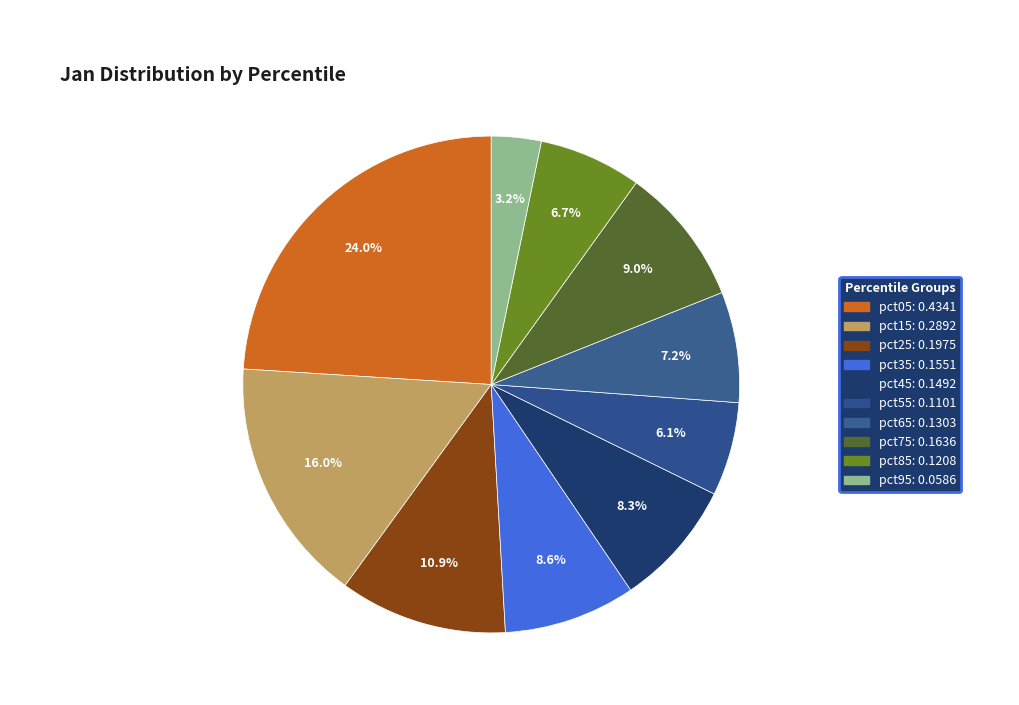

Does pct65 represent more than half of the total?

No